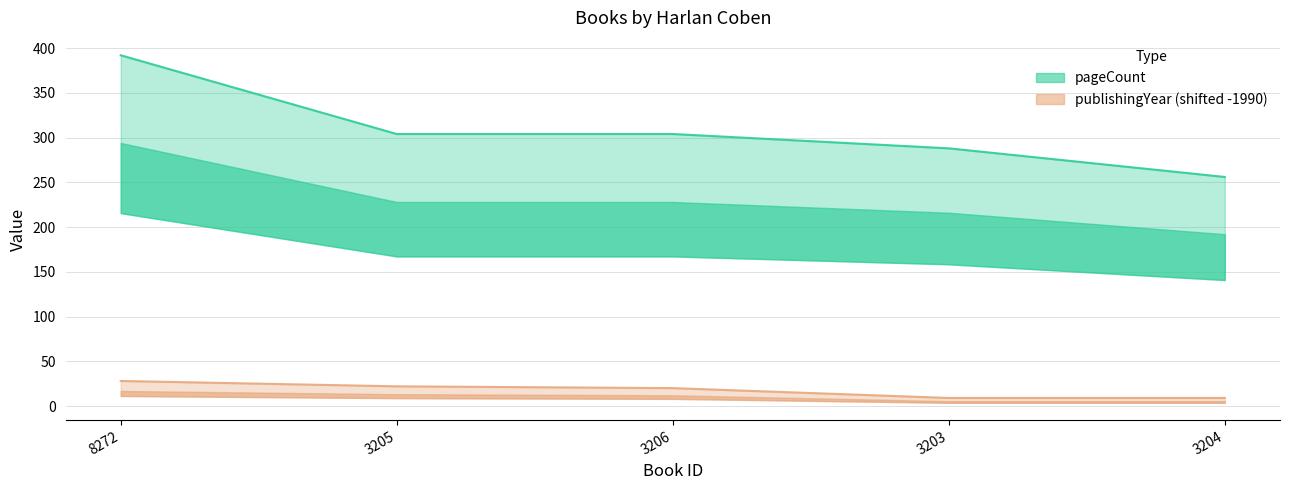

How many values in the publishingYear series are below 20?

2